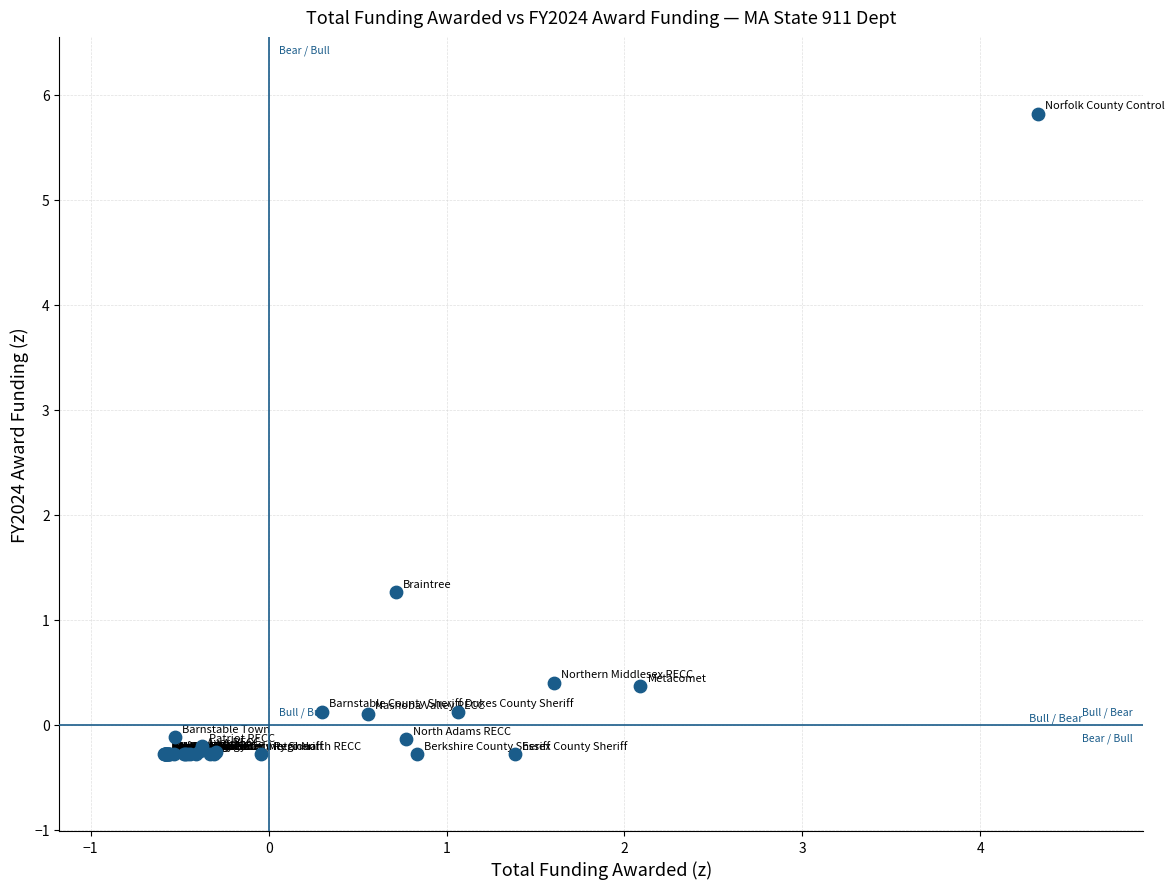

What Y value in the scatter plot is closest to 2?

1.3